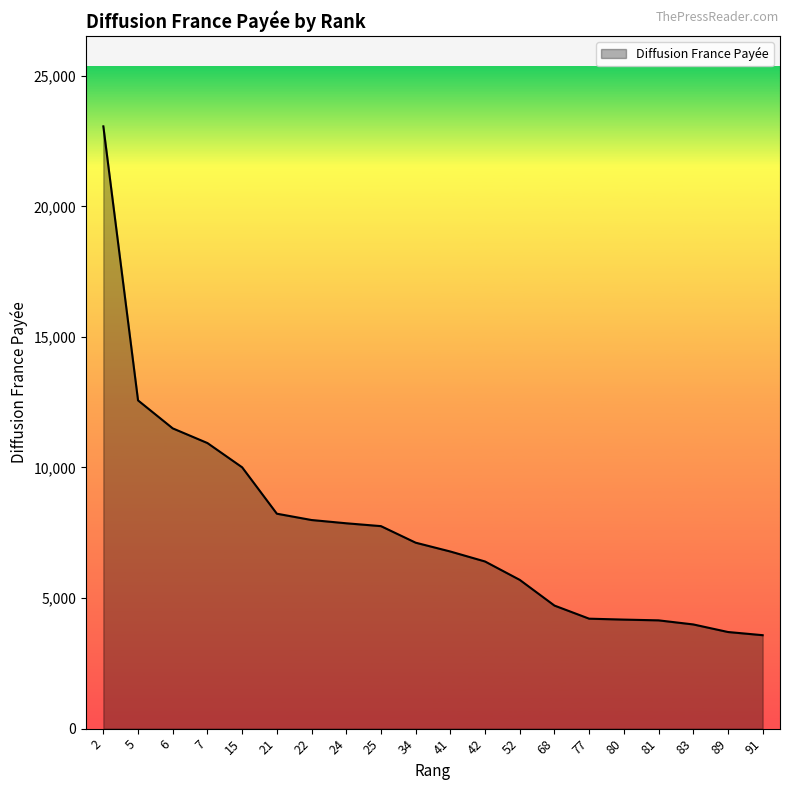

Approximately how many times larger is the value at 7 compared to 6?

1.0